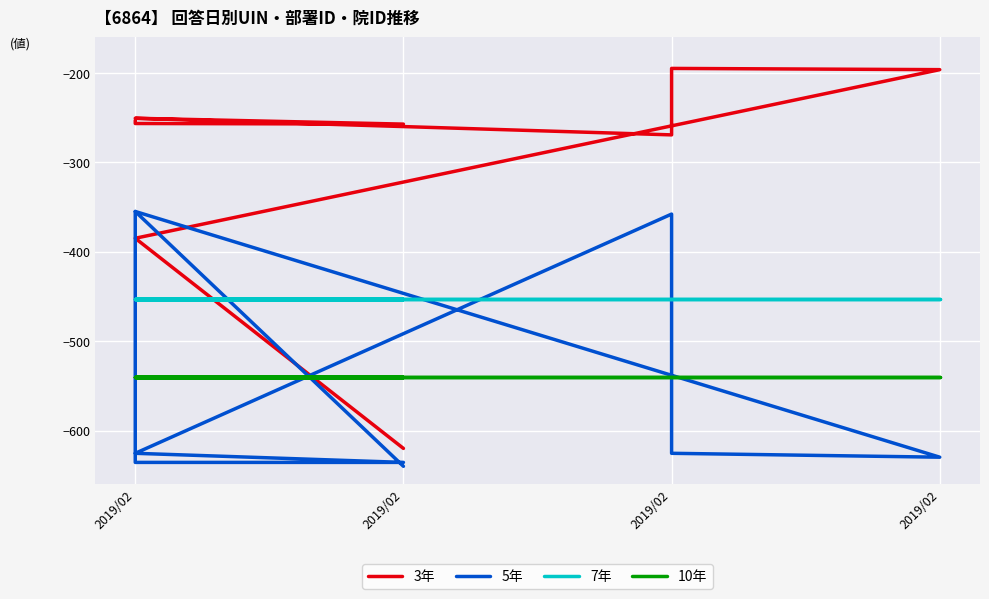

At which category is the sum across all series the highest?

2019/02